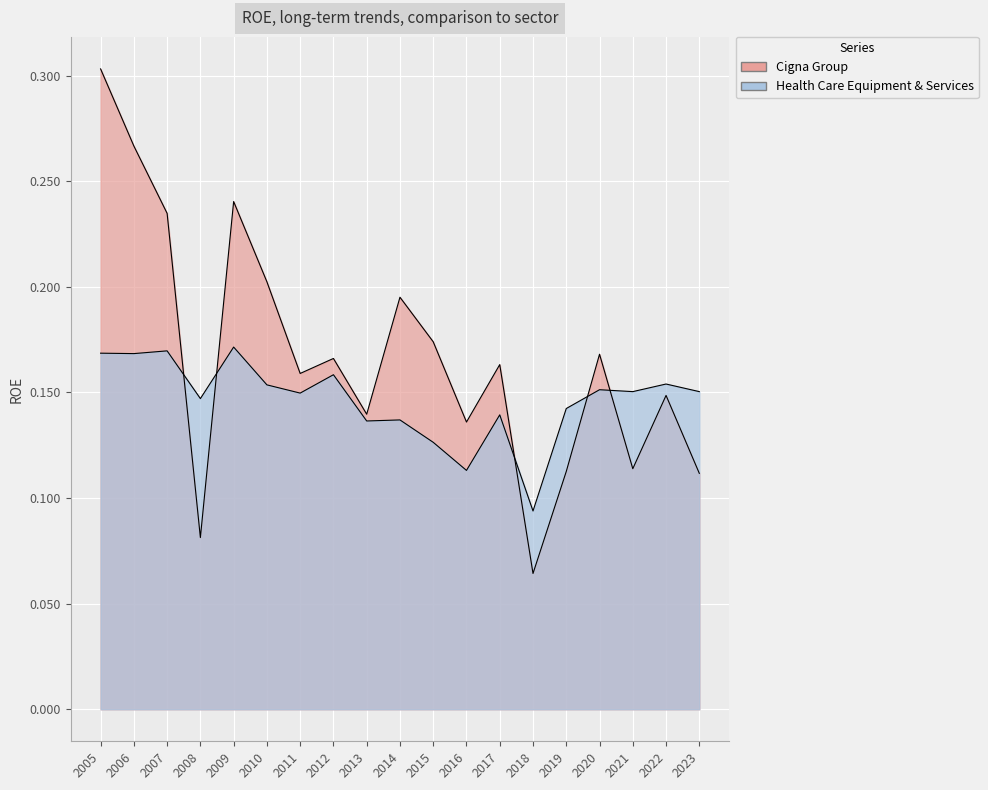

Rank the series by their maximum value, from highest to lowest.

Cigna Group, Health Care Equipment & Services